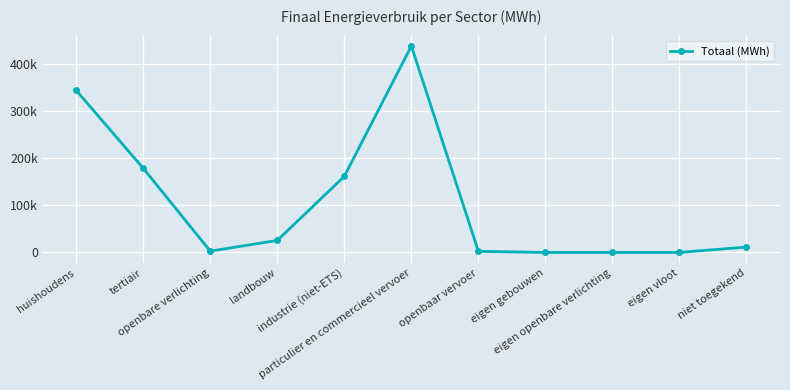

At which label is the value closest to 218716?

tertiair